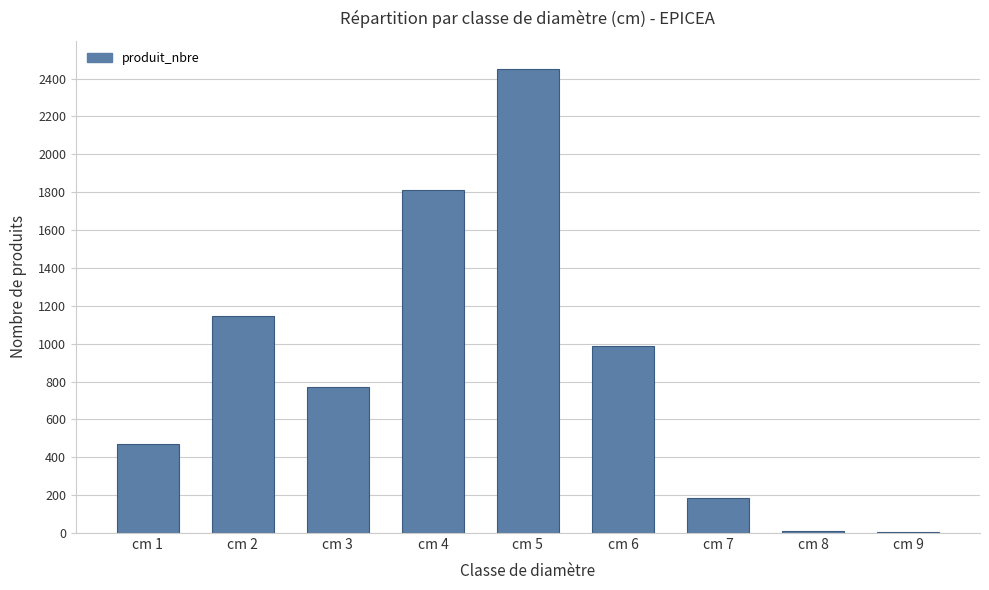

The value at cm 3 is 771. True or false?

True